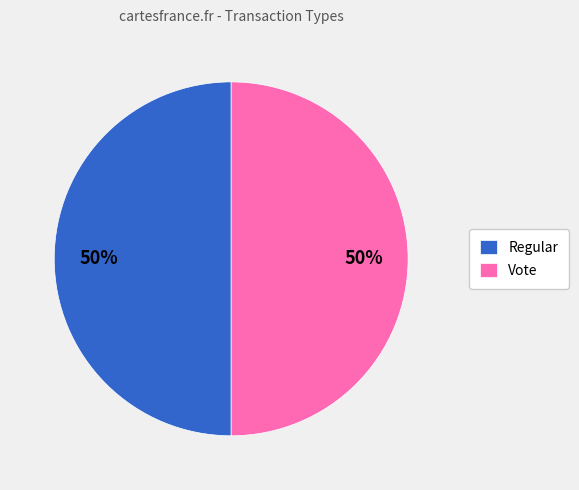

To the nearest percent, what portion does Regular represent?

50%